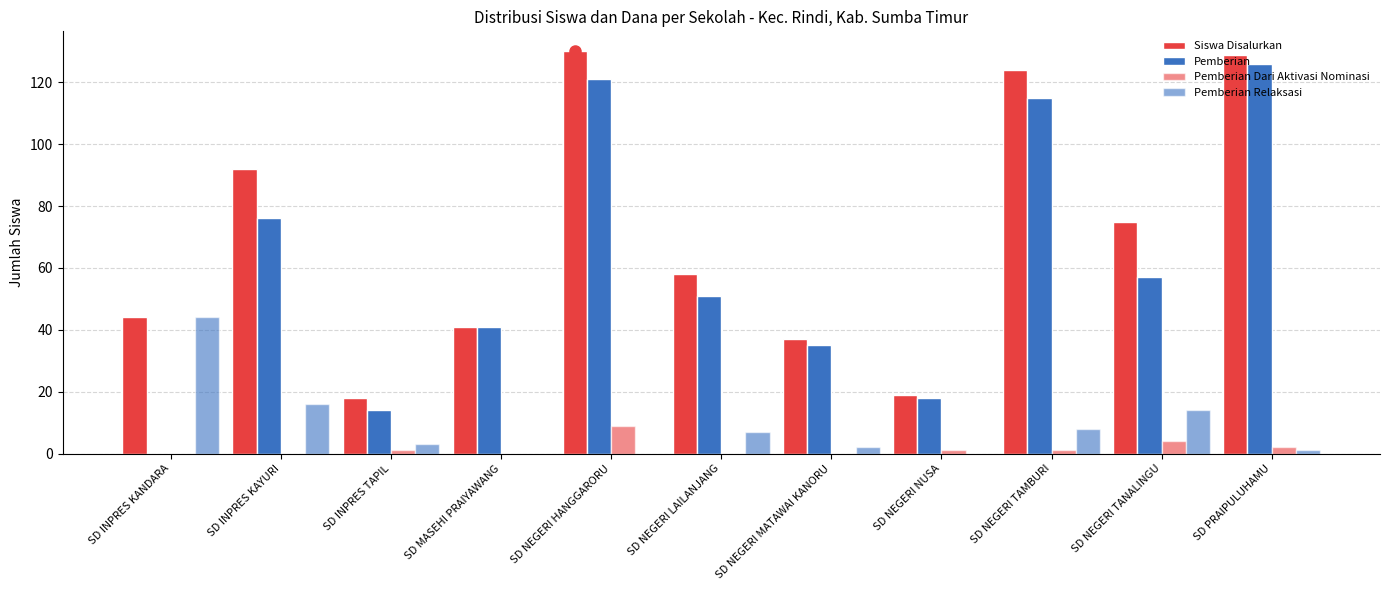

What is the highest value of the Pemberian Relaksasi series?

44